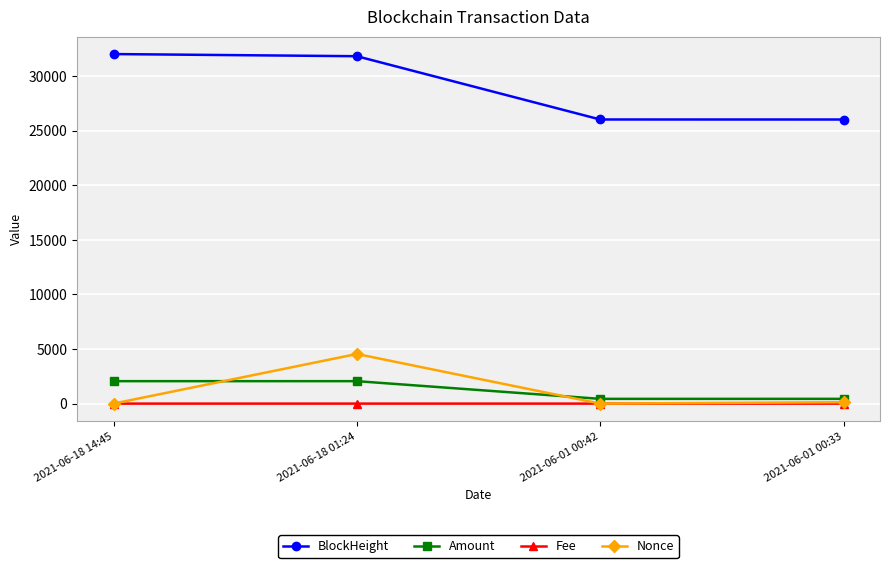

True or false: Amount and BlockHeight cross at least once.

False